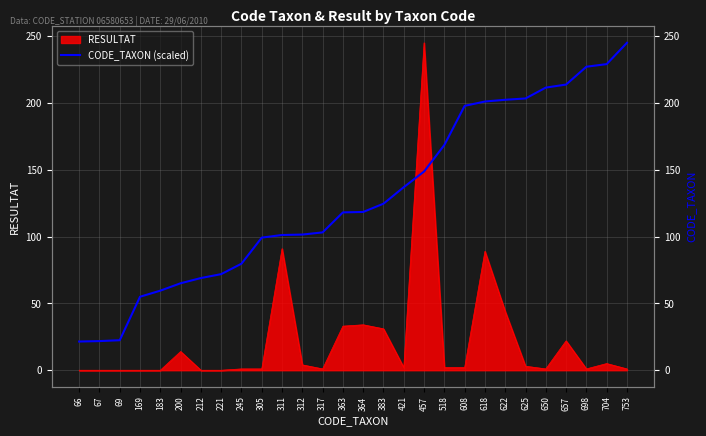

How many data points does each series have?

28